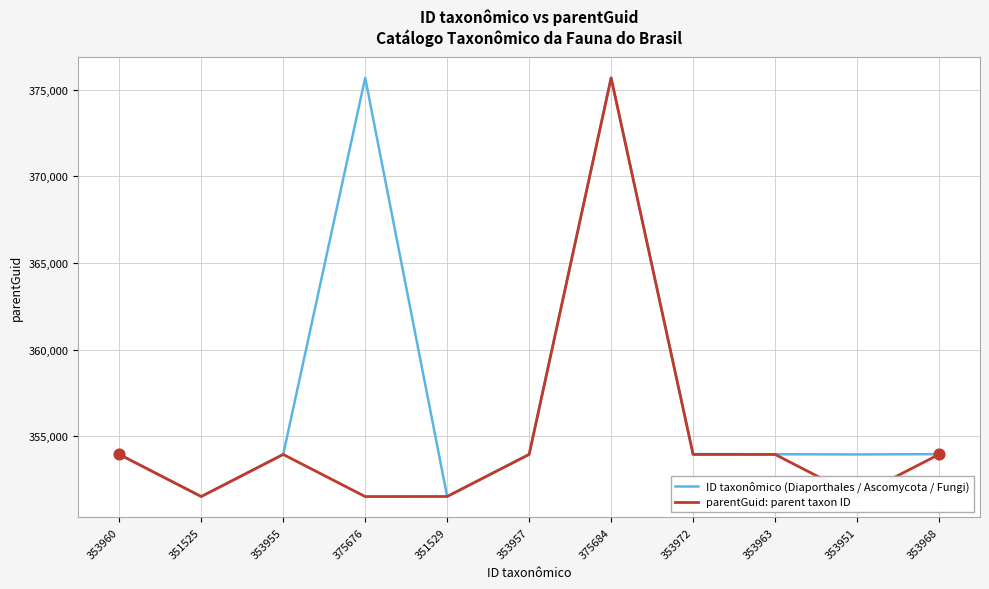

Which series has the largest total across all categories?

ID taxonômico (Diaporthales / Ascomycota / Fungi)